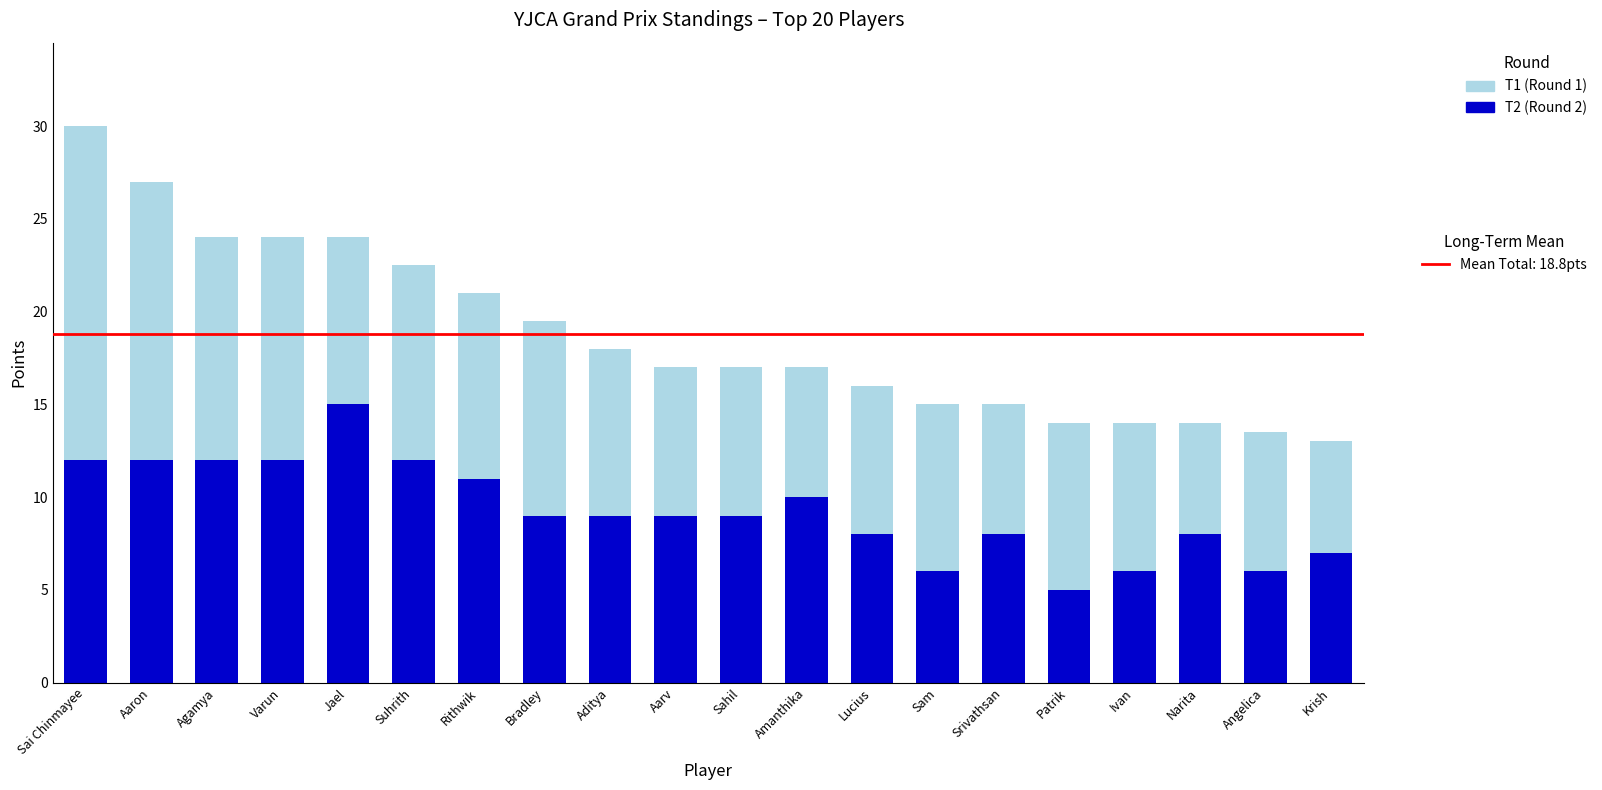

At which category is the sum across all series the highest?

Sai Chinmayee